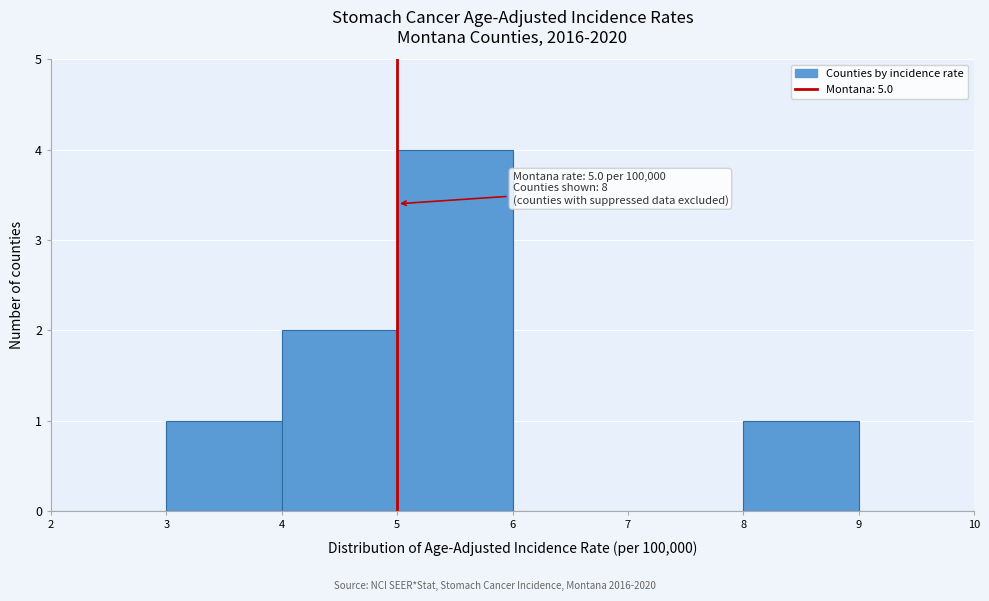

Which range on the x-axis has the tallest bar?

5 to 6